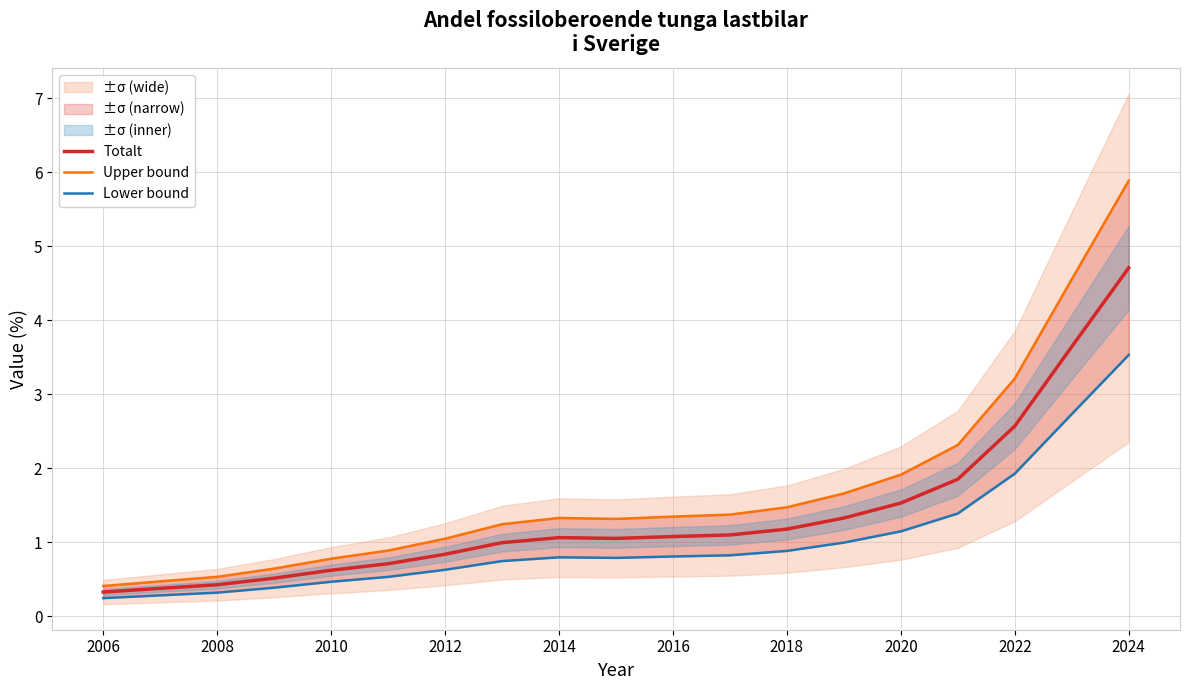

At which label does Totalt reach its peak?

2024